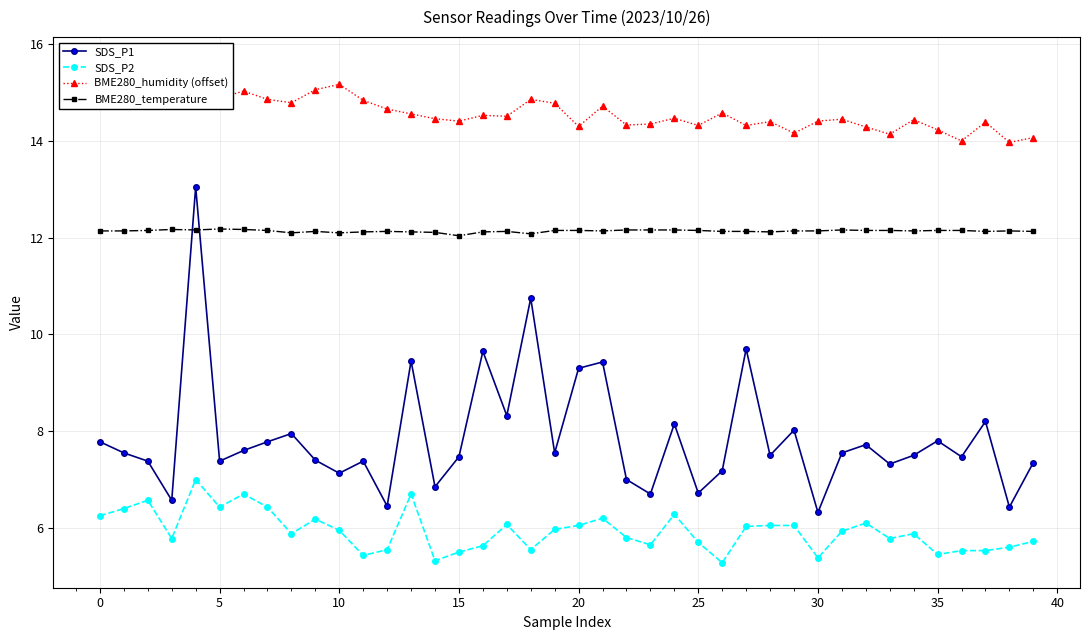

What is the sum of all BME280_humidity (offset) values?

584.4